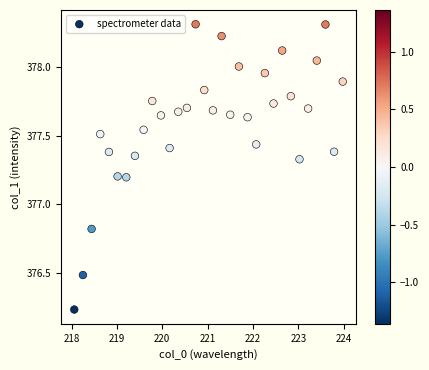

What is the range of Y values (max minus min)?

2.1